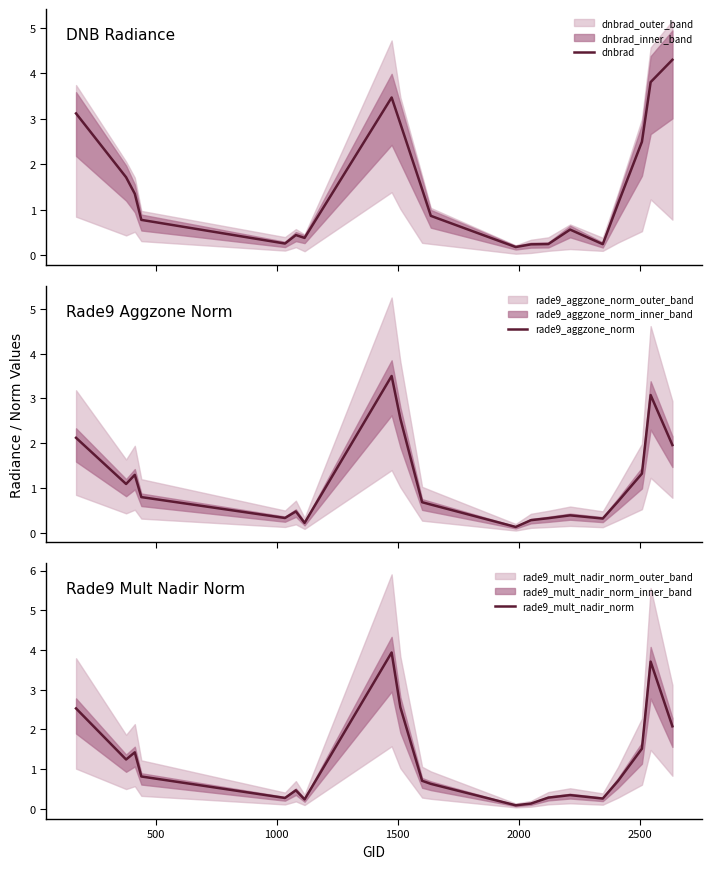

Between which two adjacent categories do rade9_aggzone_norm and dnbrad first intersect?

1000 and 1500